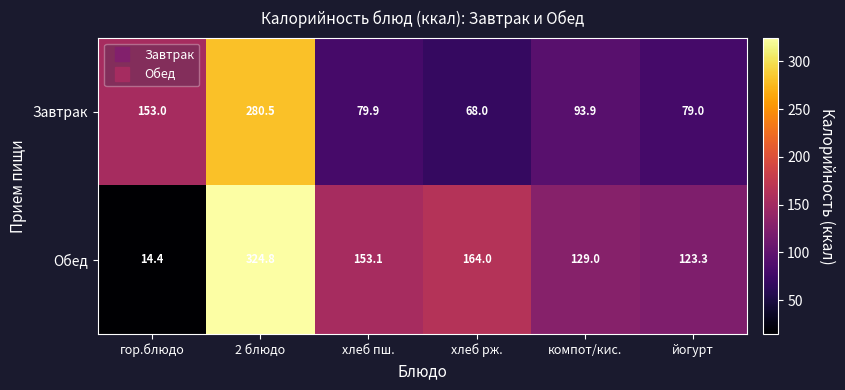

At which category is the sum across all series the highest?

2 блюдо